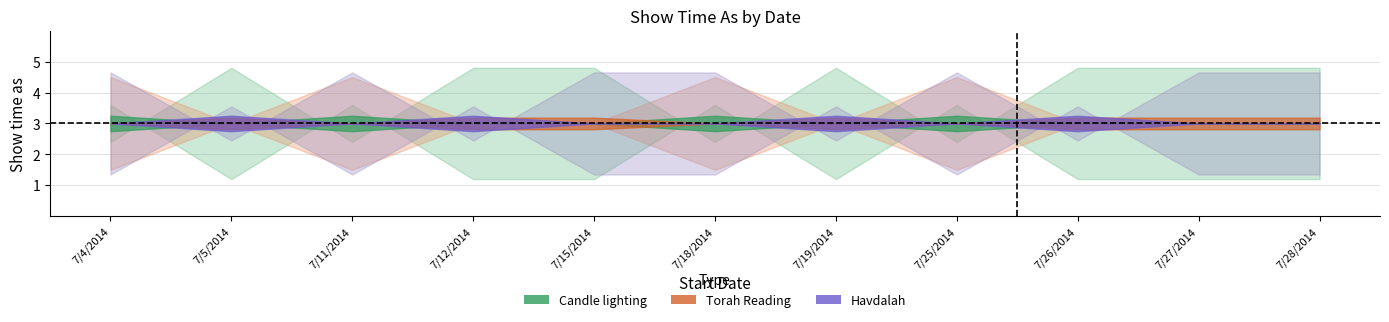

What is the difference between the maximum and minimum values in the Havdalah series?

4